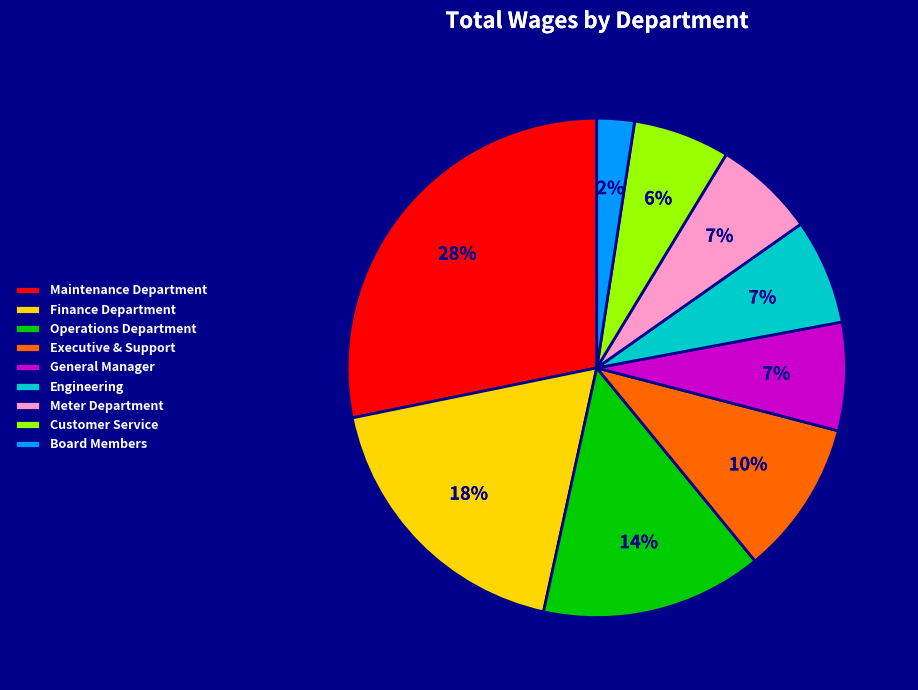

To the nearest percent, what portion does Operations Department represent?

14%